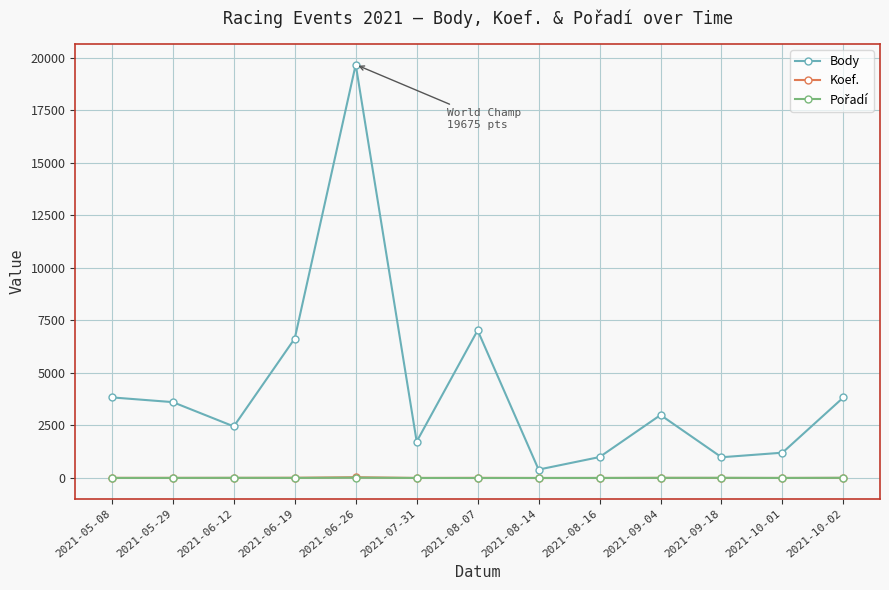

Which series has the largest total across all categories?

Body